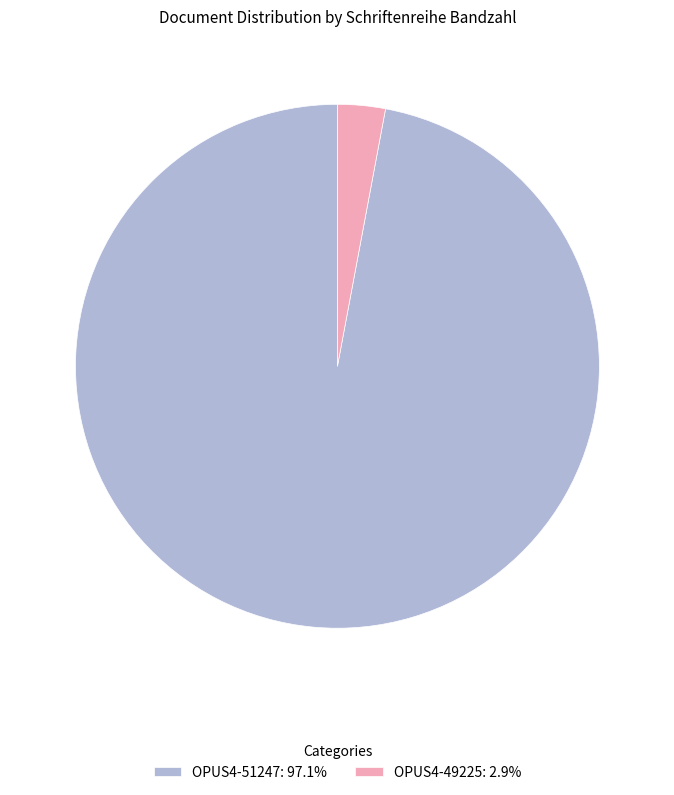

The OPUS4-51247 slice represents 97% of the pie. True or false?

True